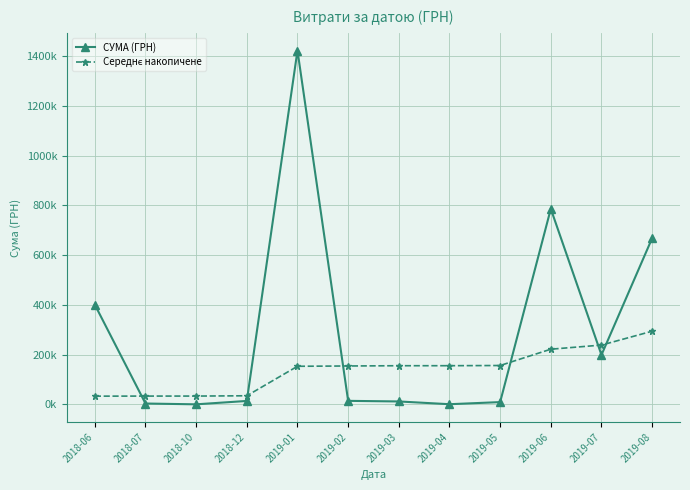

What is the average value of the СУМА (ГРН) series?

294413.8